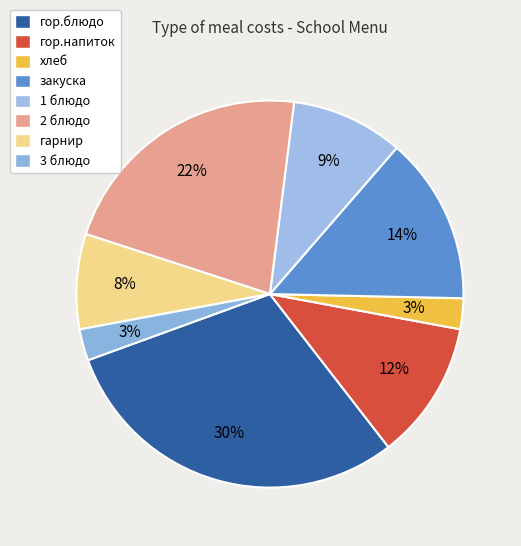

To the nearest percent, what is the difference between the largest and smallest slice percentages?

27%